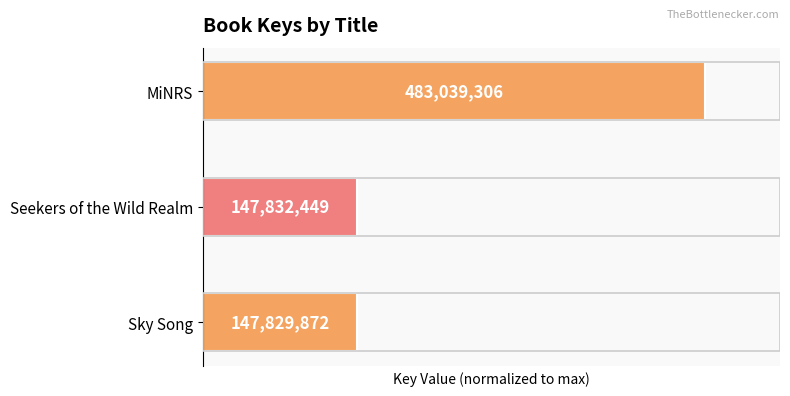

Does the chart contain any negative values?

No